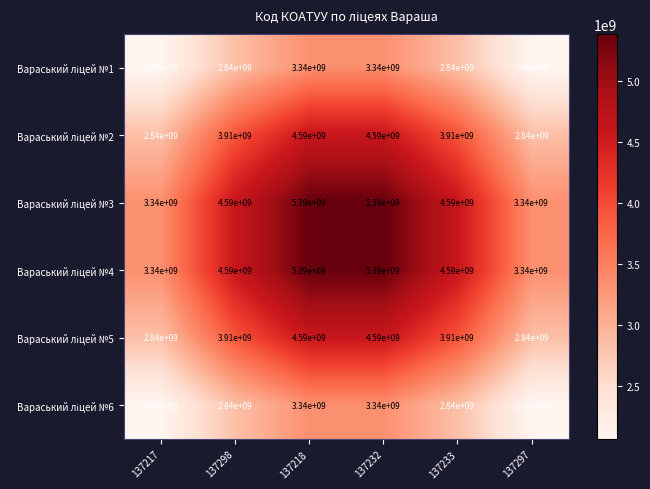

What is the smallest value displayed?

2060000000